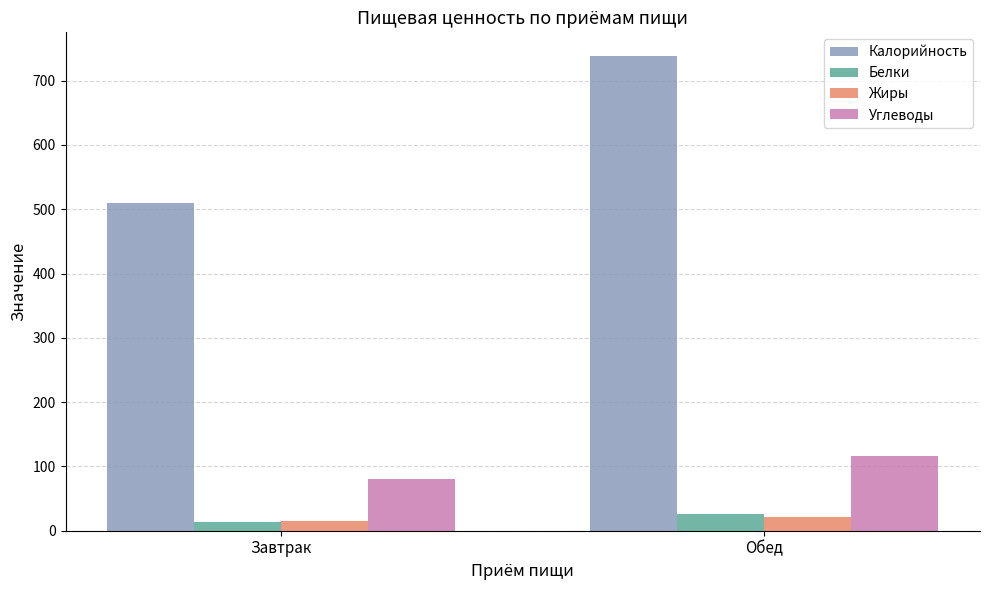

Where does the Углеводы series first go above 116?

Обед